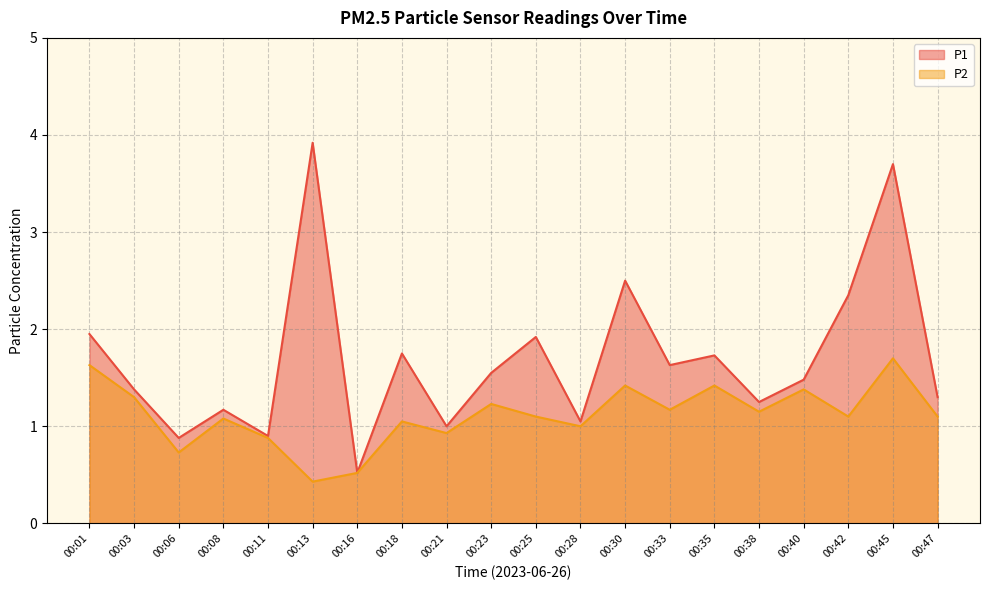

True or false: P2 and P1 cross at least once.

False